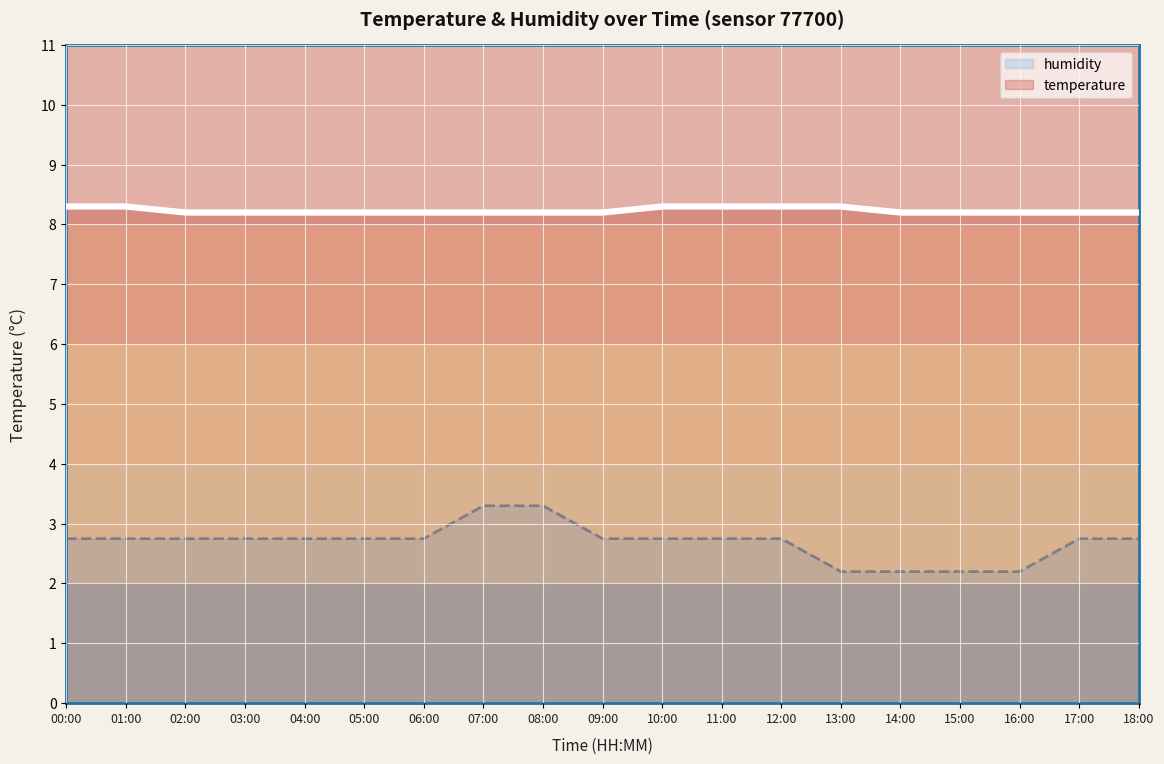

Reading left to right, transcribe all the data shown in this chart.

humidity: 2.8	2.8	2.8	2.8	2.8	2.8	2.8	3.3	3.3	2.8	2.8	2.8	2.8	2.2	2.2	2.2	2.2	2.8	2.8
temperature: 8.3	8.3	8.2	8.2	8.2	8.2	8.2	8.2	8.2	8.2	8.3	8.3	8.3	8.3	8.2	8.2	8.2	8.2	8.2